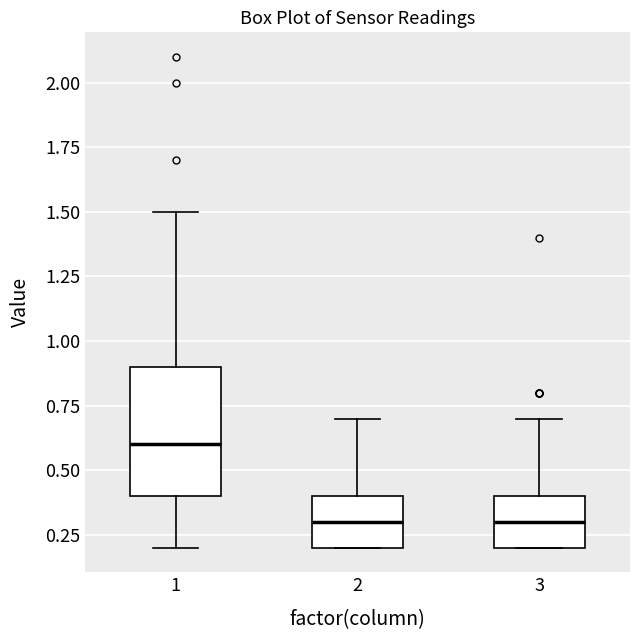

Where is the upper edge of the box at x = 1 on the y-axis? The values are not printed on the chart, so give them approximately, as read against the axis.

0.9